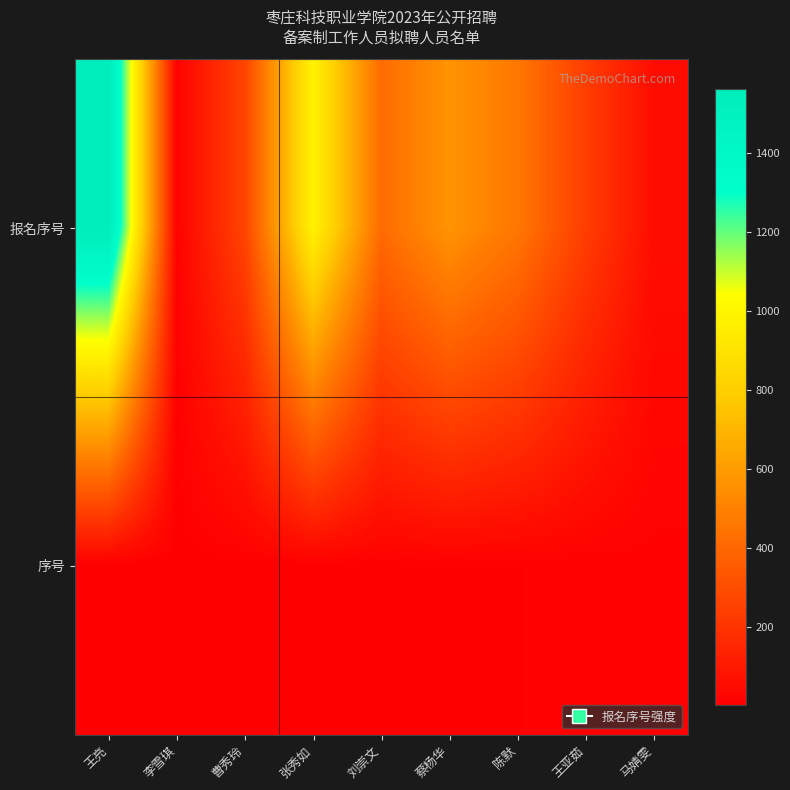

Reading left to right, transcribe all the data shown in this chart.

报名序号: 王亮=1564	李雪琪=11	曹秀玲=266	张秀如=981	刘崇文=415	蔡杨华=573	陈默=461	王亚茹=240	马婧雯=55
序号: 王亮=1	李雪琪=2	曹秀玲=3	张秀如=4	刘崇文=5	蔡杨华=6	陈默=7	王亚茹=8	马婧雯=9